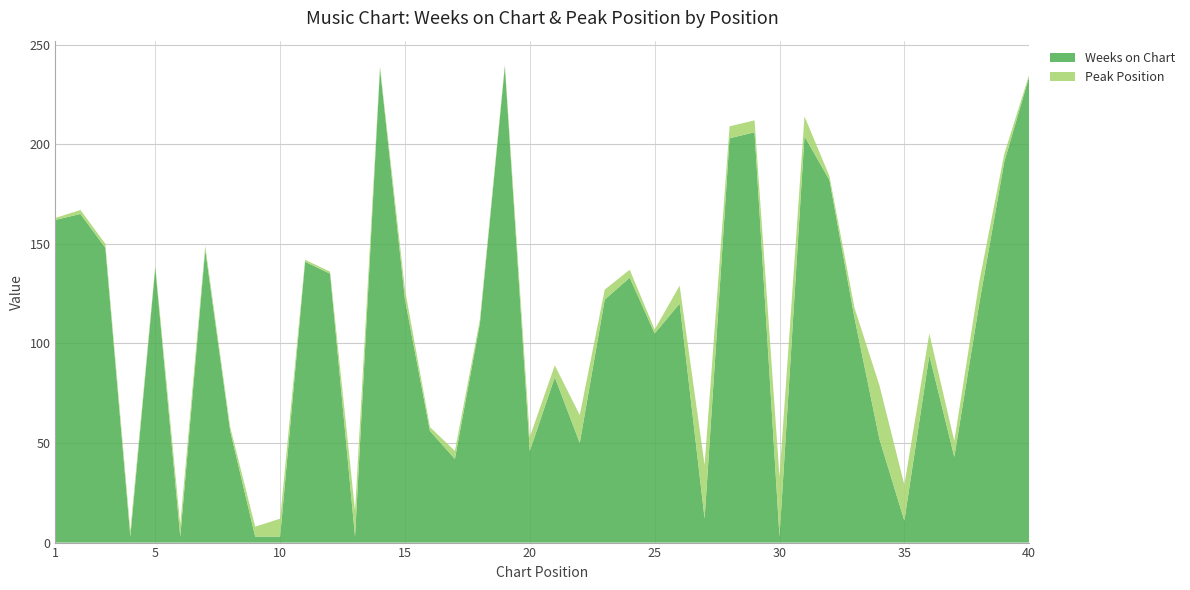

Reading left to right, extract all data points from this chart.

Weeks on Chart: 162	165	148	3	138	3	147	56	3	3	141	135	3	238	122	56	42	110	239	46	83	50	122	133	105	120	12	203	206	3	204	182	113	52	11	94	43	120	191	234
Peak Position: 1	2	2	3	1	6	2	2	5	9	1	1	13	1	5	2	4	2	1	7	6	14	5	4	2	9	27	6	6	30	10	2	5	27	18	11	8	11	4	1